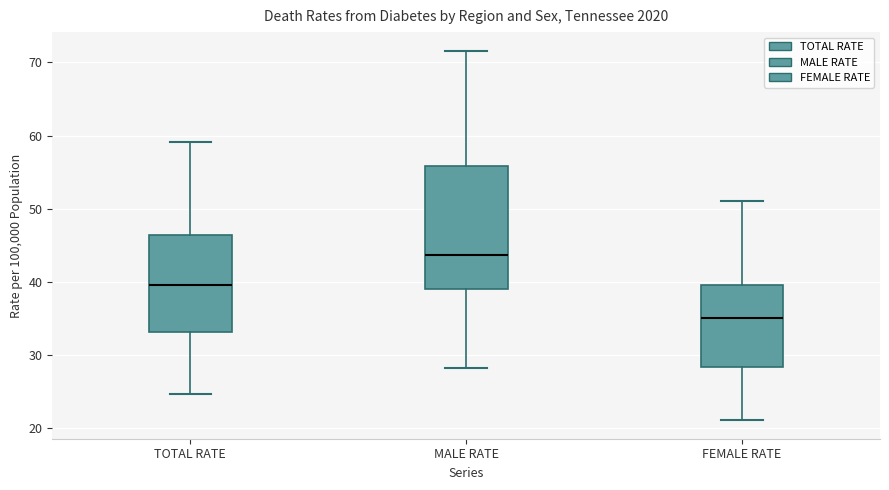

Which box has the highest median line?

MALE RATE